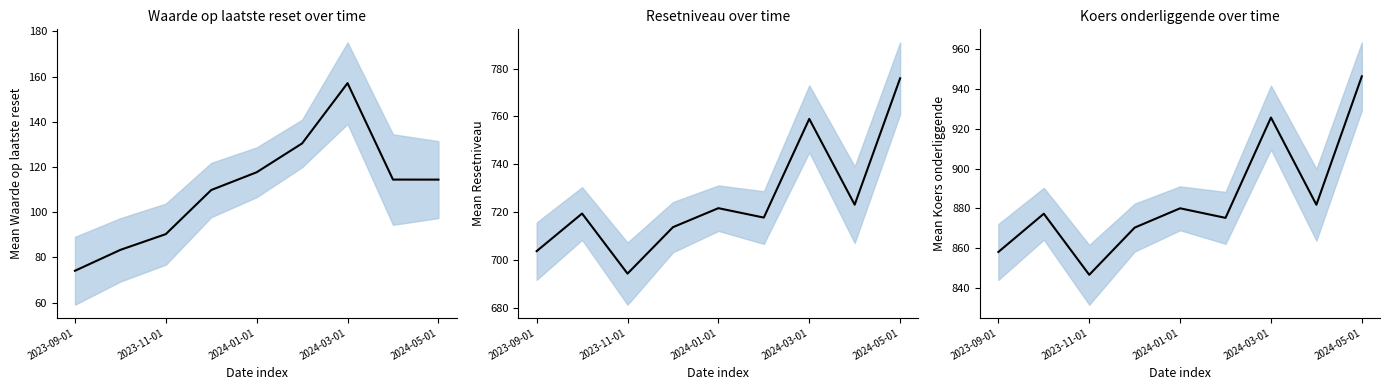

Is this an area chart (filled region under the line)?

No